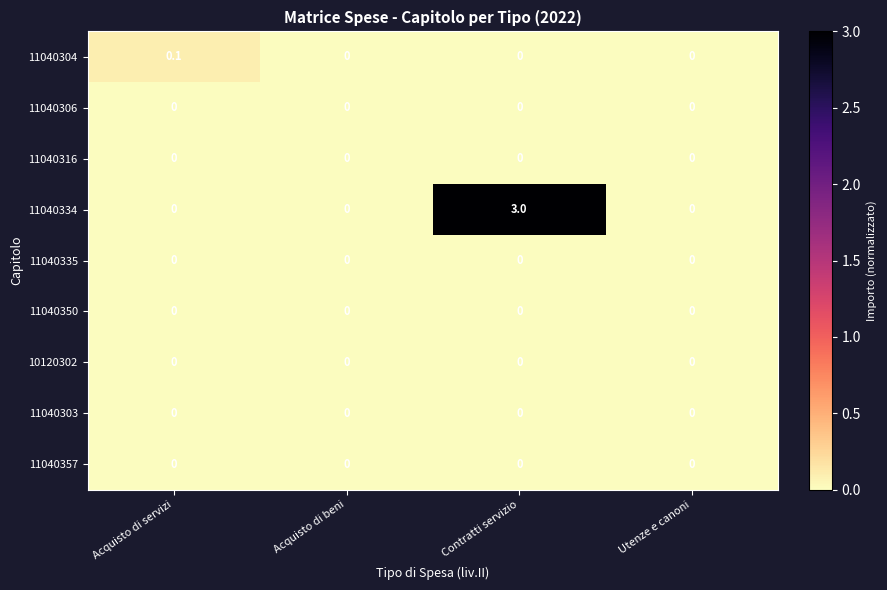

The value of 11040316 at Utenze e canoni is 0.0. True or false?

True